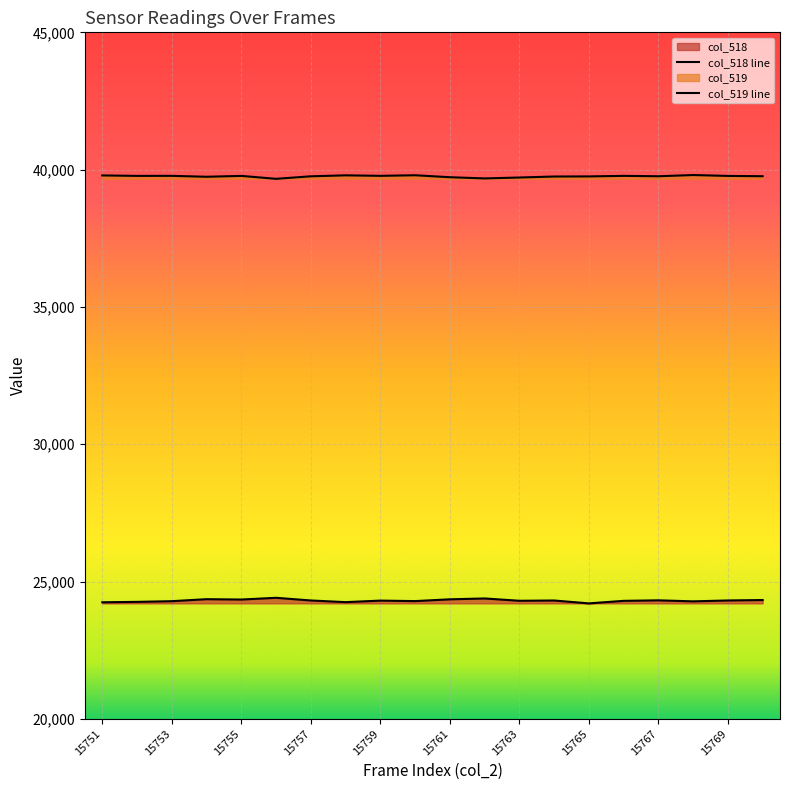

What value does the col_519 series have at 15766, to the nearest 5?

39775